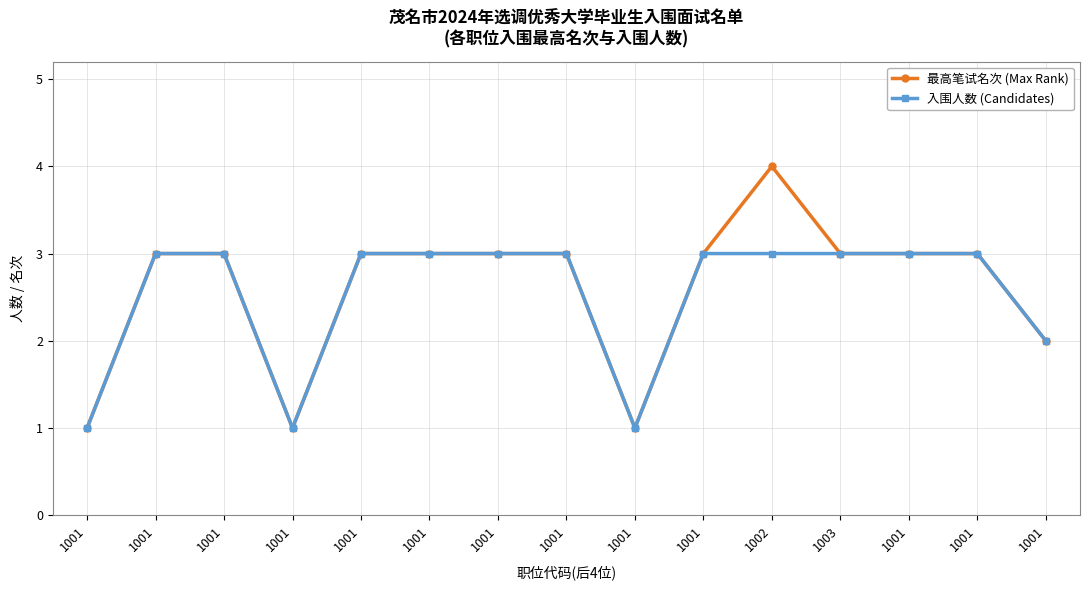

Count the number of categories in the chart.

15